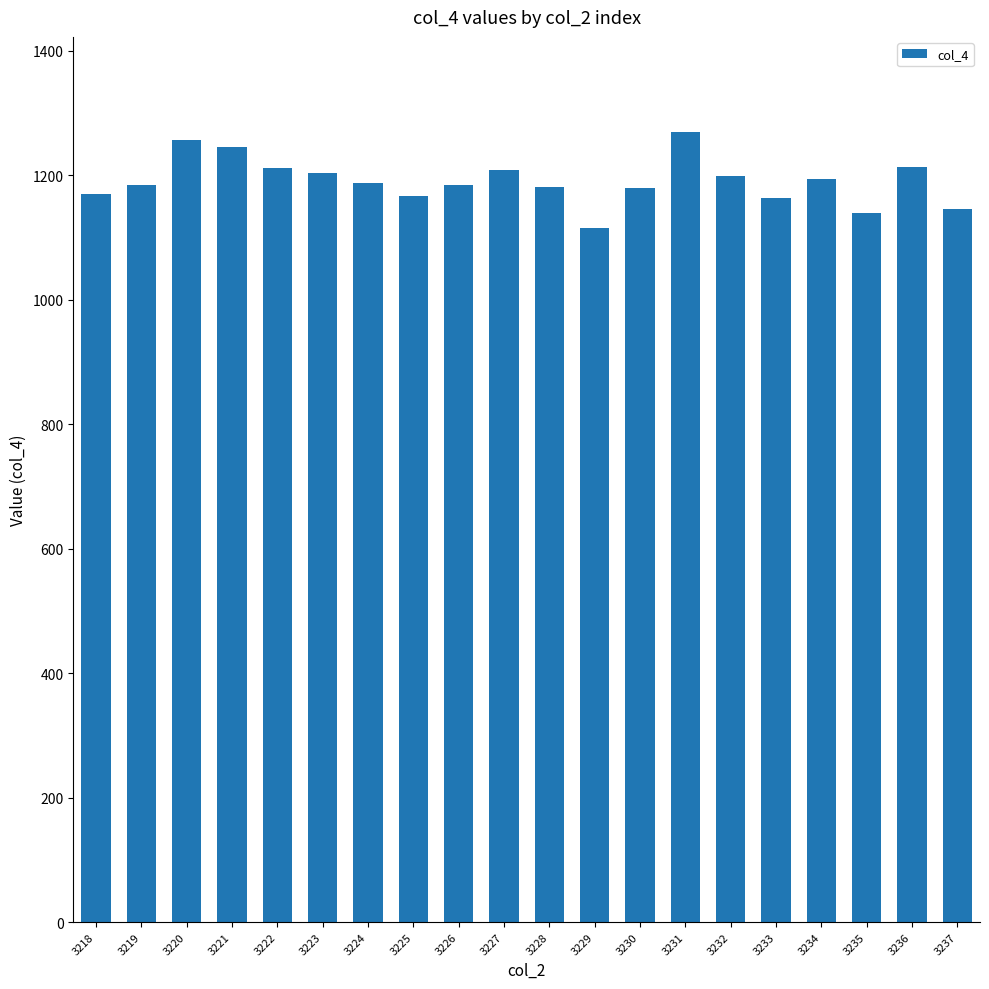

What is the difference between the maximum and minimum values?

155